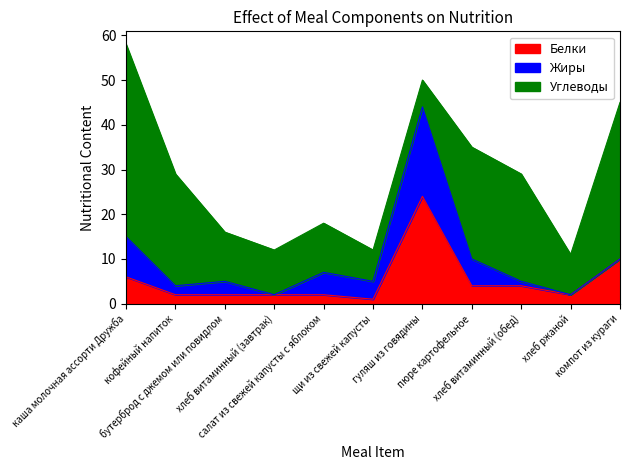

Where do Жиры and Углеводы first cross each other?

щи из свежей капусты and гуляш из говядины